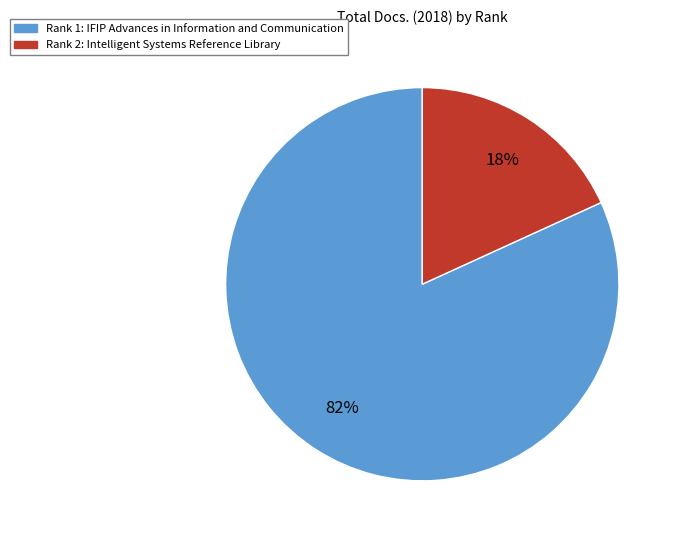

To the nearest percent, what is the average slice percentage?

50%